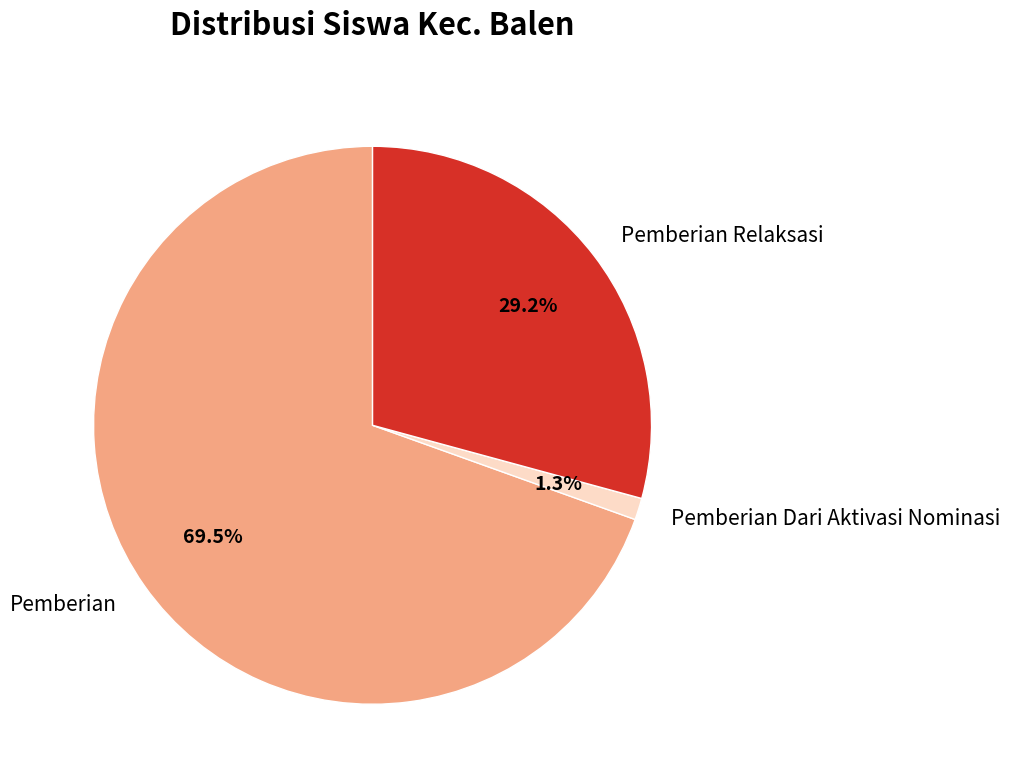

What is the smallest slice in the pie chart?

Pemberian Dari Aktivasi Nominasi